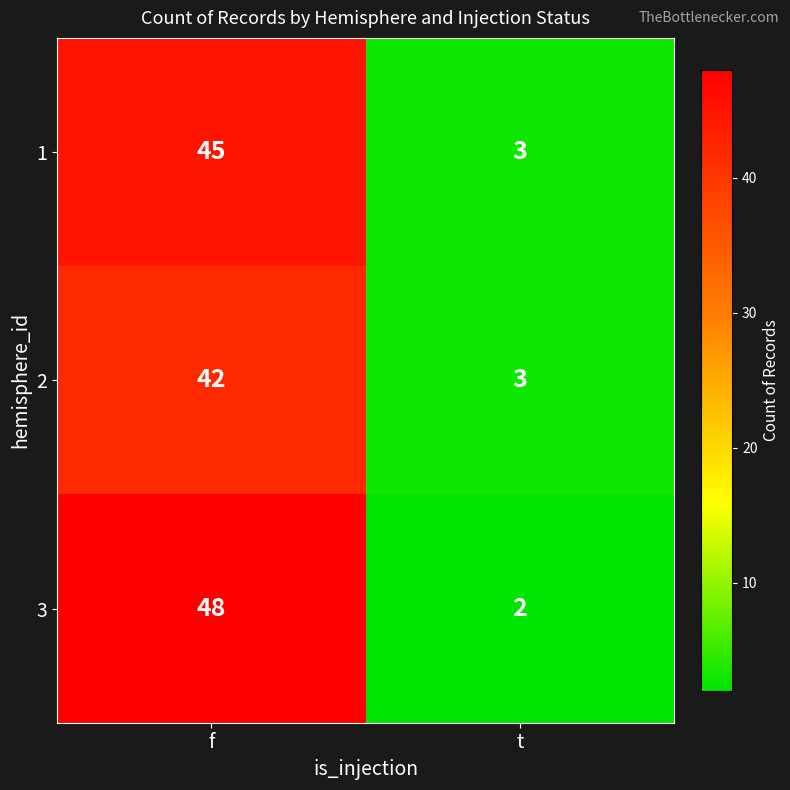

What is the sum of all 2 values?

45